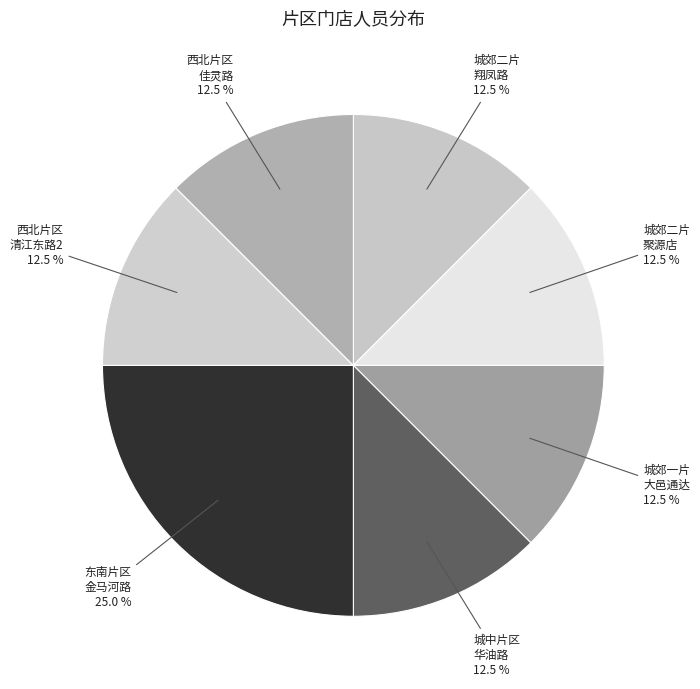

Approximately how many times larger is the value at 西北片区 佳灵路 compared to 城中片区 华油路?

1.0